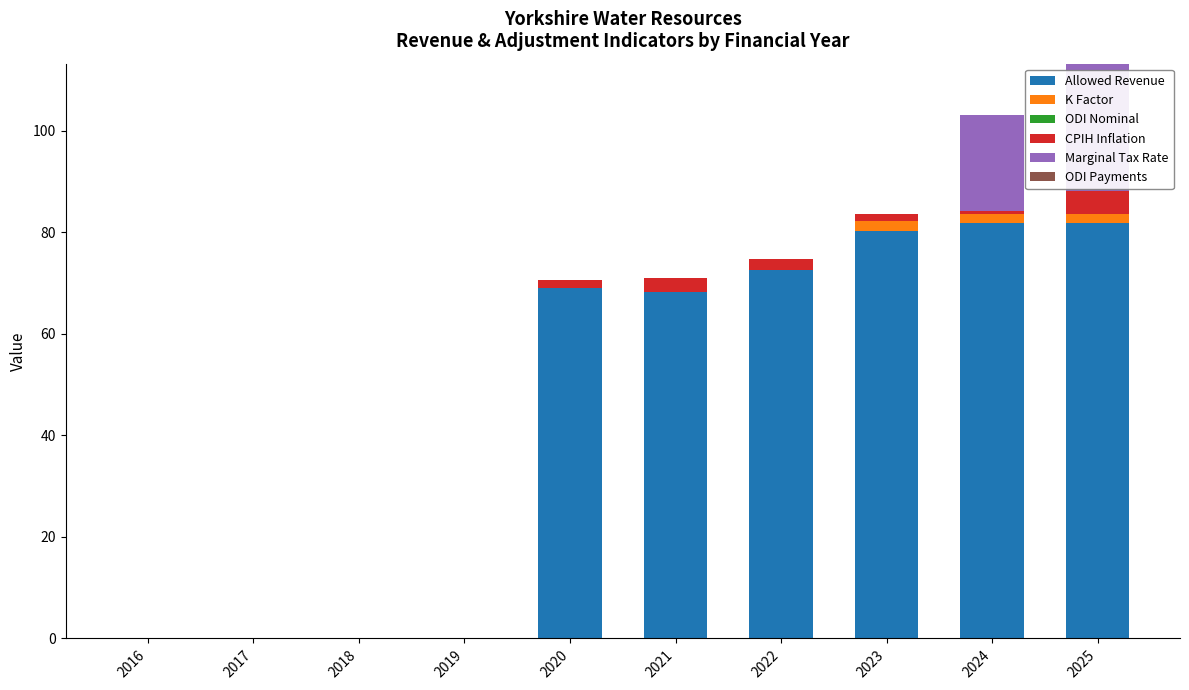

At which category is the sum across all series the highest?

2025